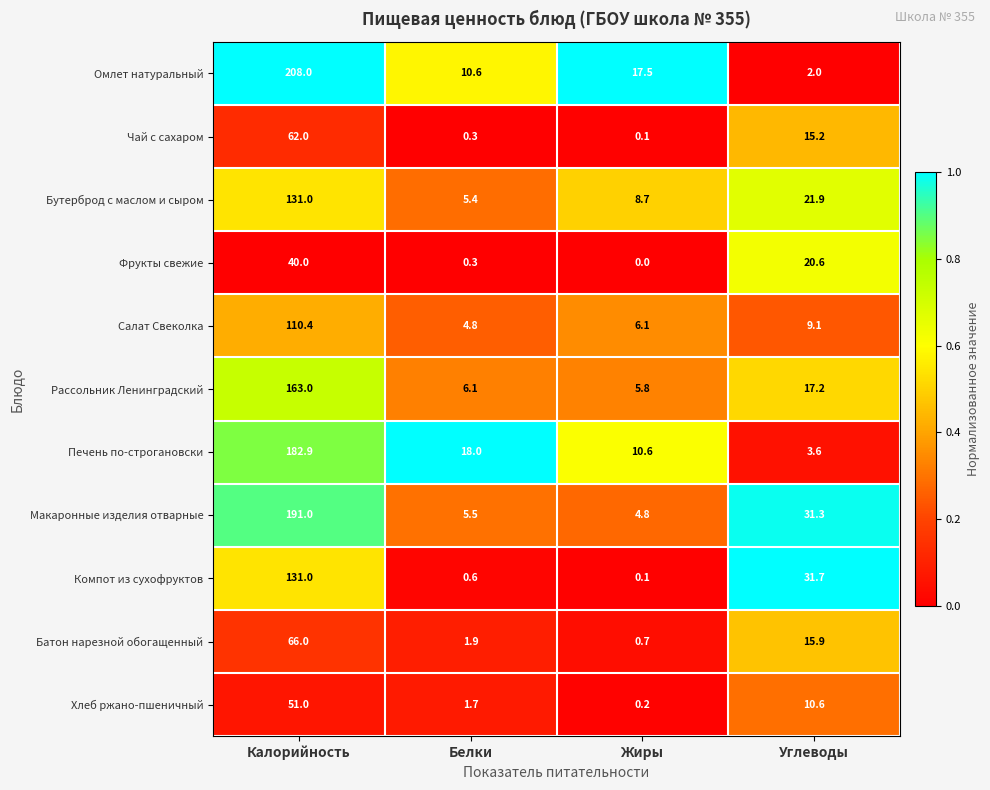

What is the approximate value of Печень по-строгановски at Жиры?

10.6